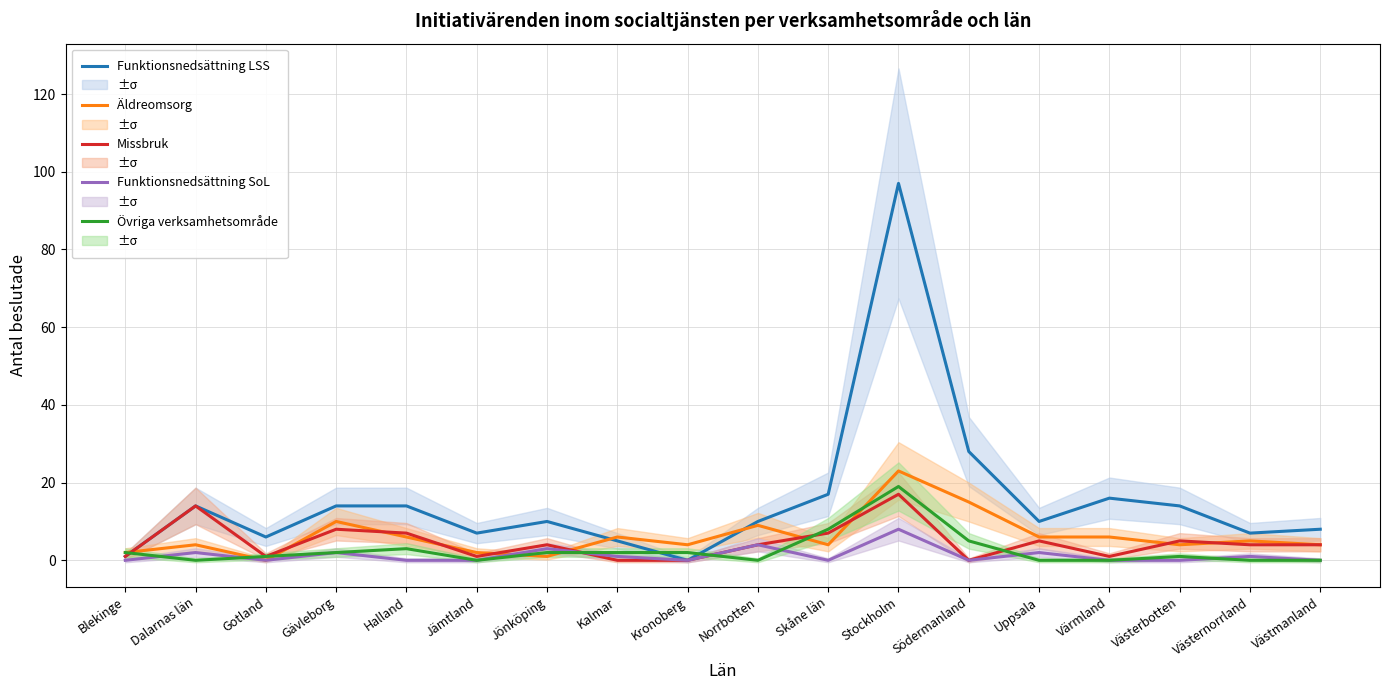

What is the value of the Övriga verksamhetsområde point at the 3rd from the left?

1